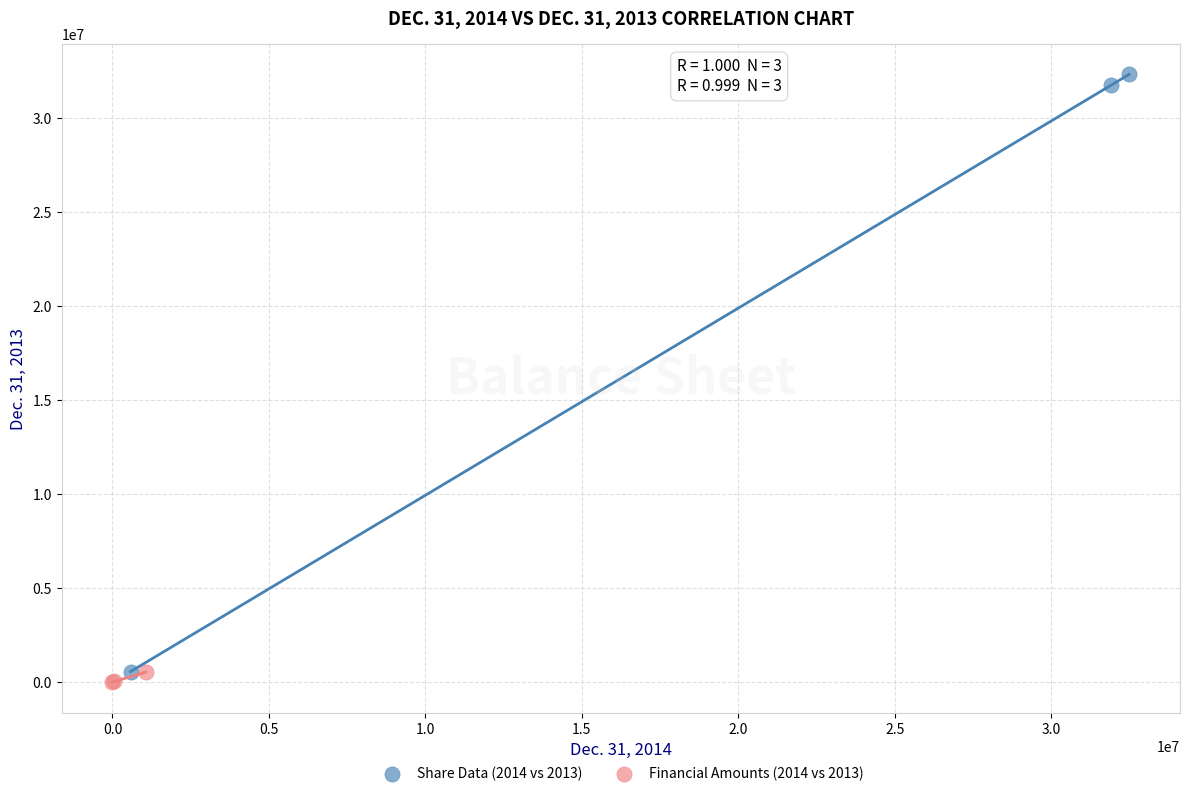

Which series has the largest Y range (max minus min)?

Share Data (2014 vs 2013)